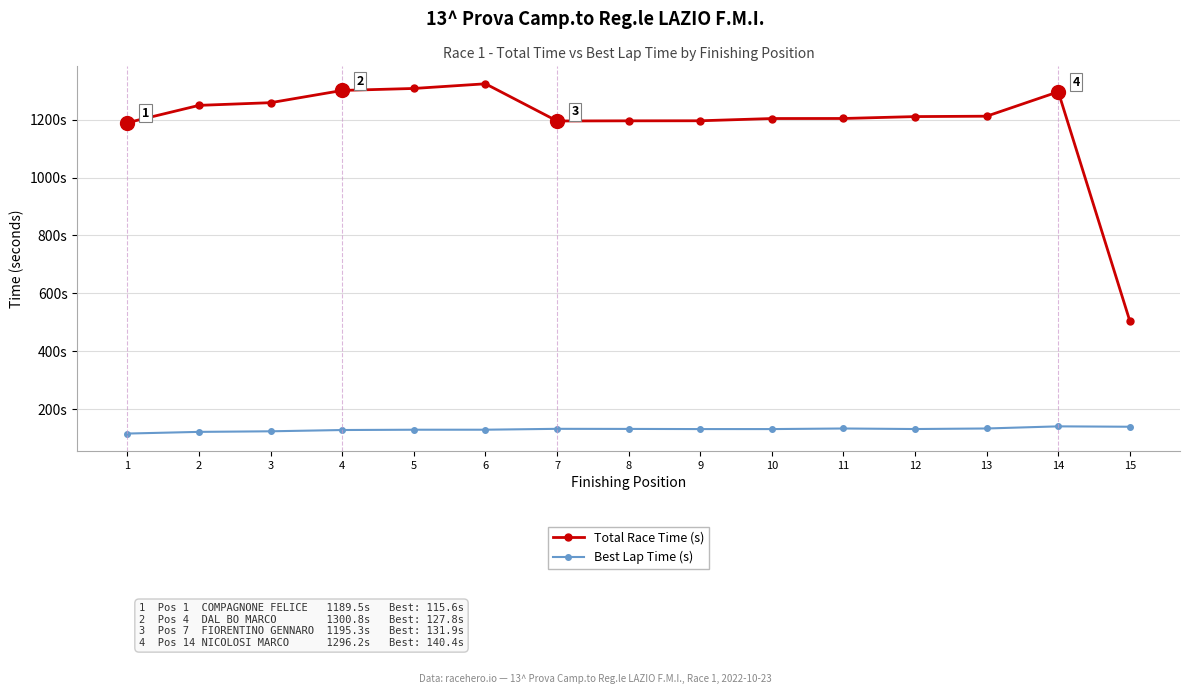

At how many categories does at least one series exceed 604?

14